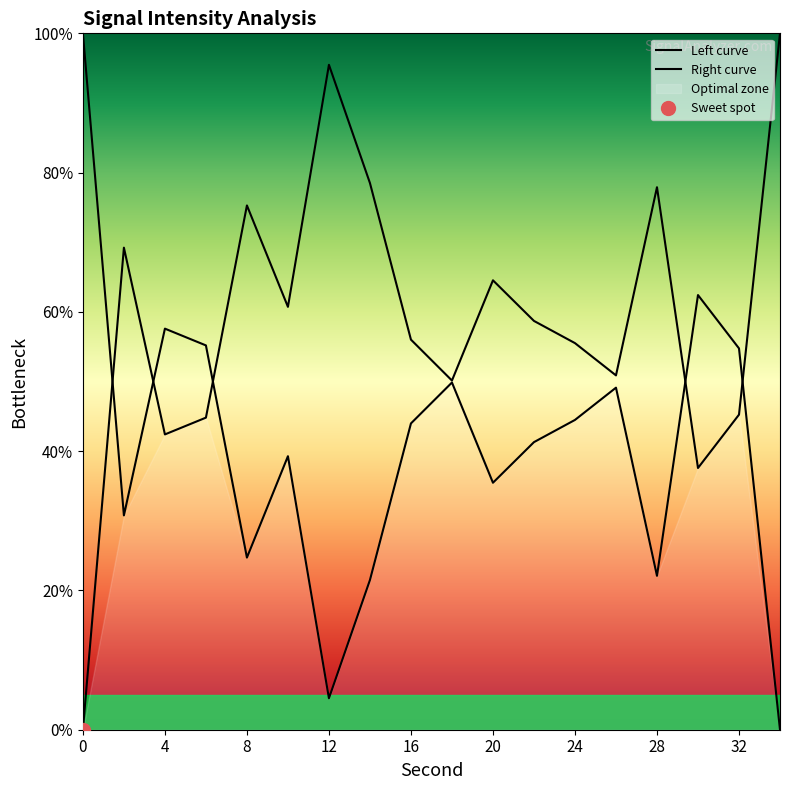

What value does the Right curve series have at 28?

22.1